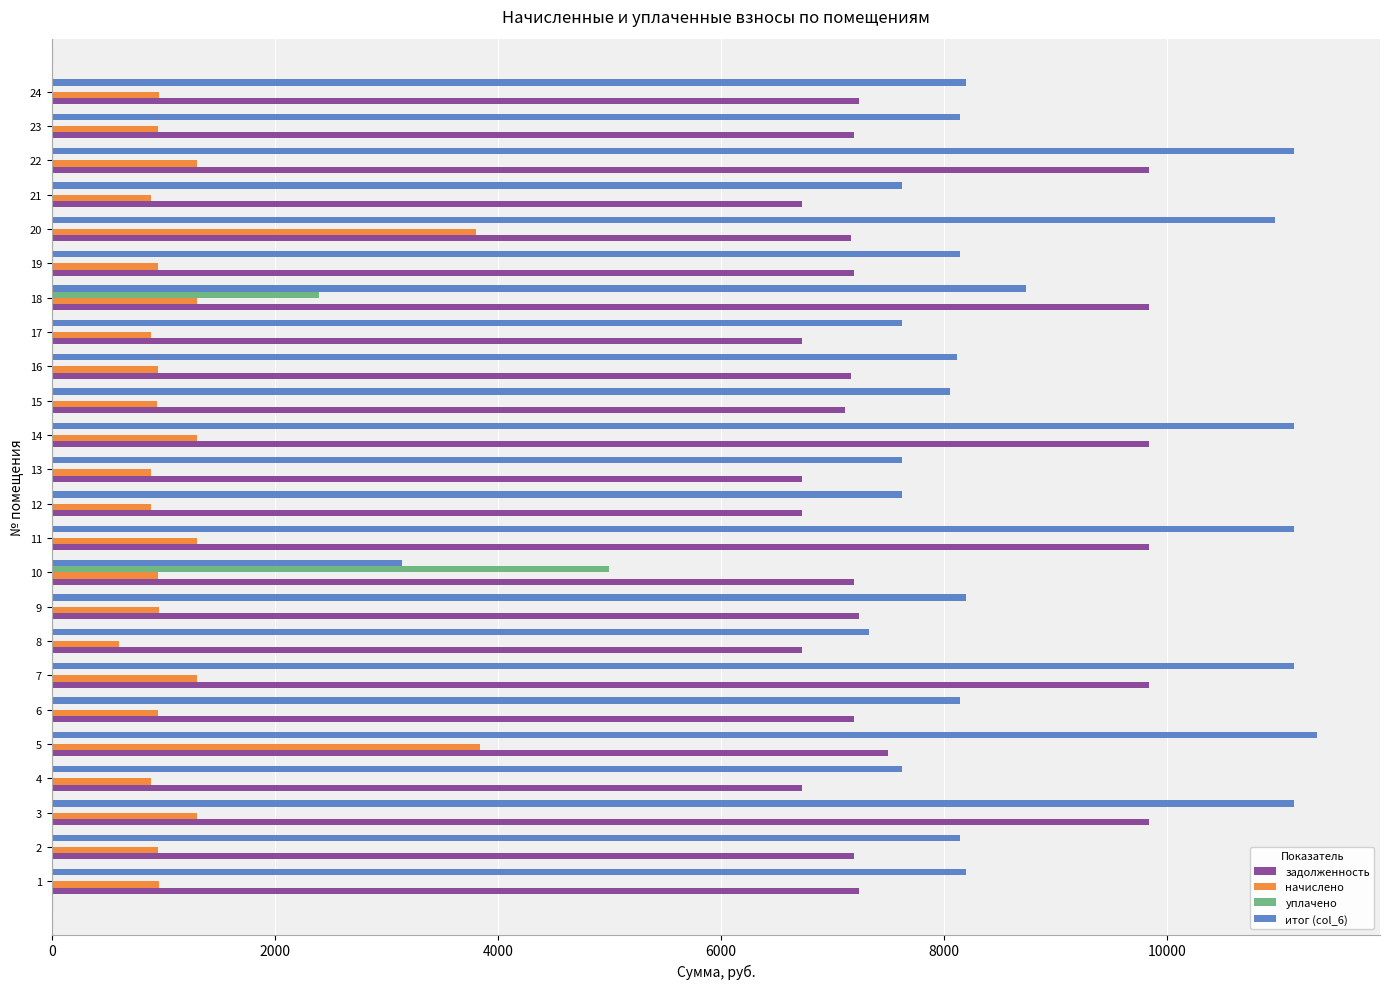

The value of уплачено at 11 is -2292.6. True or false?

False